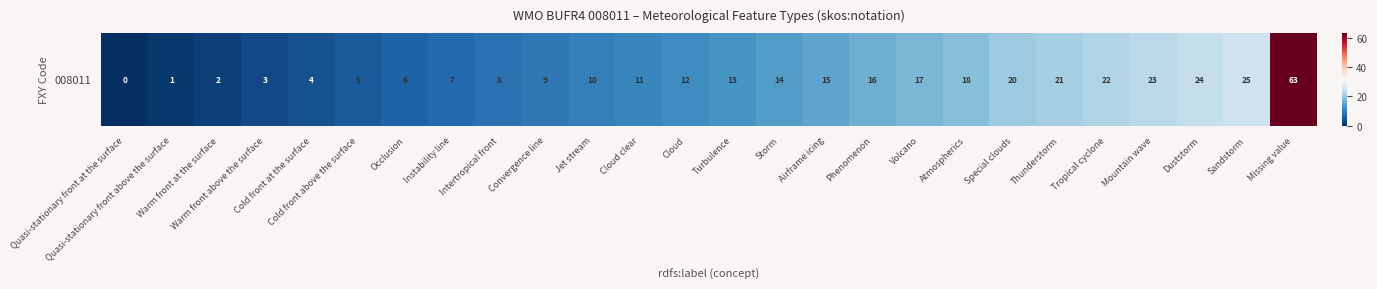

Rank the categories by value from highest to lowest.

Missing value, Sandstorm, Duststorm, Mountain wave, Tropical cyclone, Thunderstorm, Special clouds, Atmospherics, Volcano, Phenomenon, Airframe icing, Storm, Turbulence, Cloud, Cloud clear, Jet stream, Convergence line, Intertropical front, Instability line, Occlusion, Cold front above the surface, Cold front at the surface, Warm front above the surface, Warm front at the surface, Quasi-stationary front above the surface, Quasi-stationary front at the surface